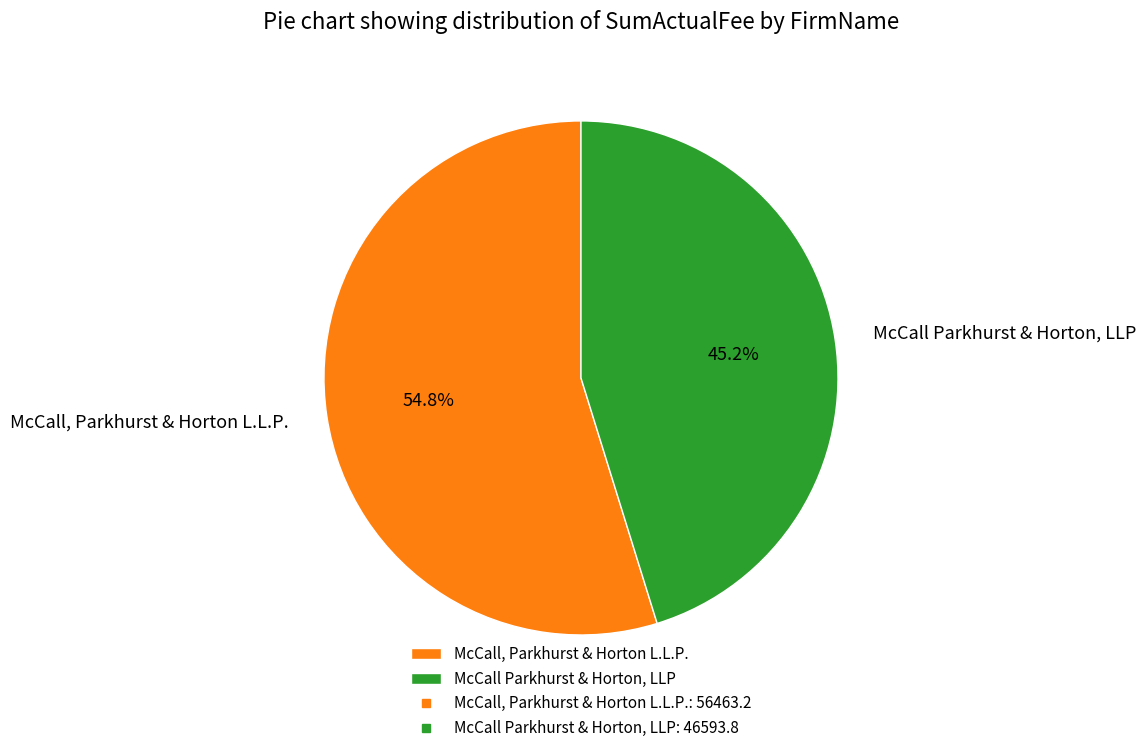

Rank the categories by value from lowest to highest.

McCall Parkhurst & Horton, LLP, McCall, Parkhurst & Horton L.L.P.